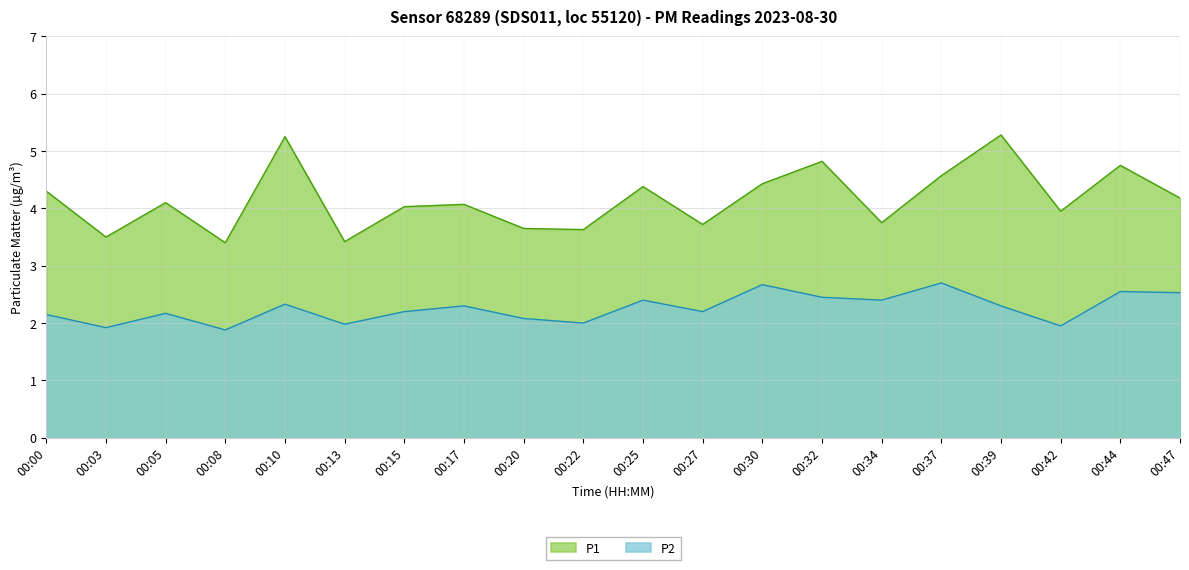

How many lines are shown in the chart?

2